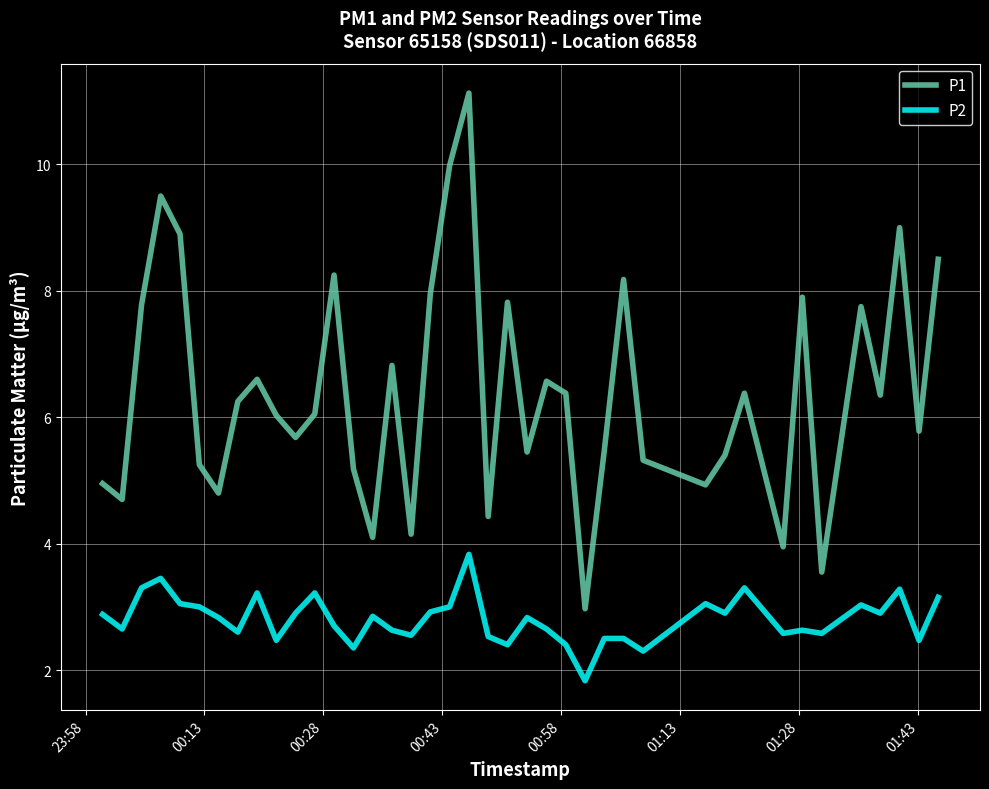

Rank the series by their average value, from highest to lowest.

P1, P2